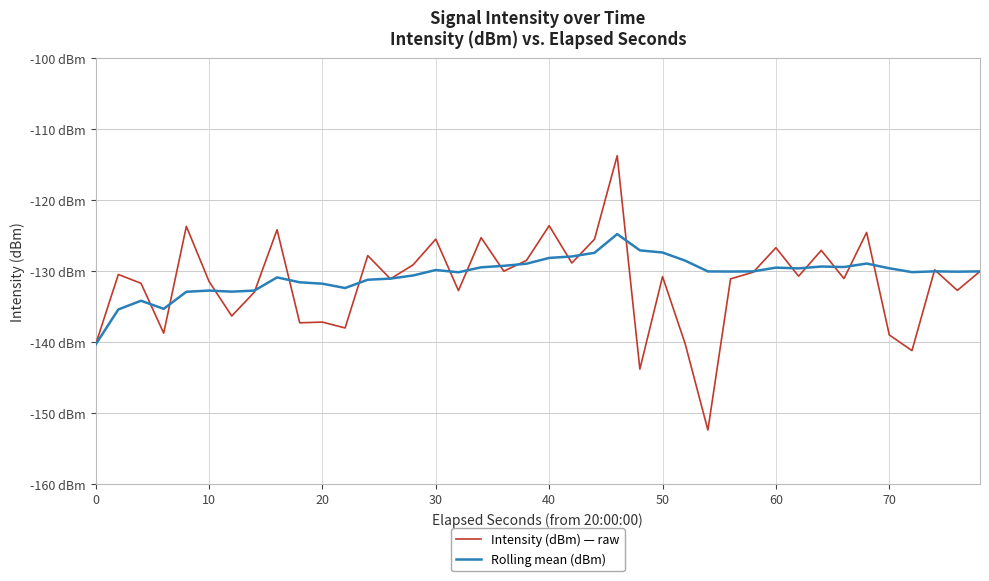

Does the chart display data point markers on the line(s)?

No